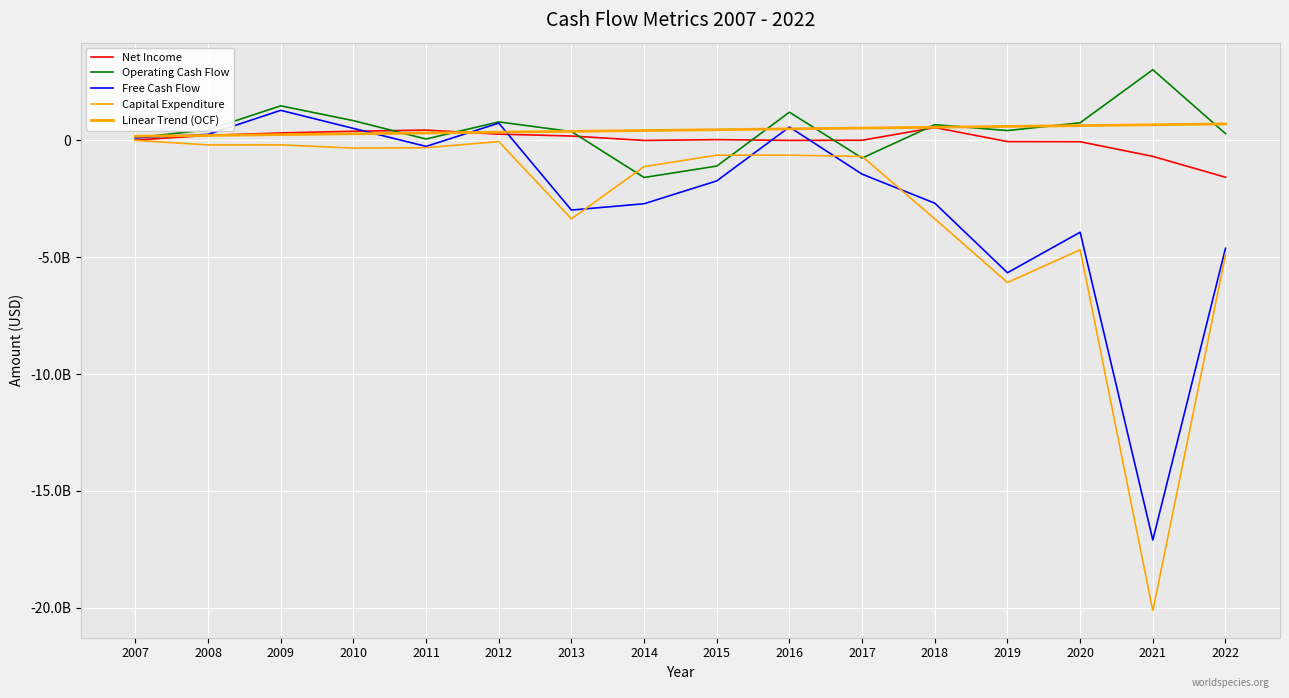

Does the chart display data point markers on the line(s)?

No